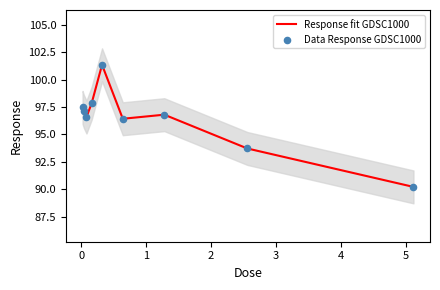

What is the lowest value of the Response fit GDSC1000 series?

90.2